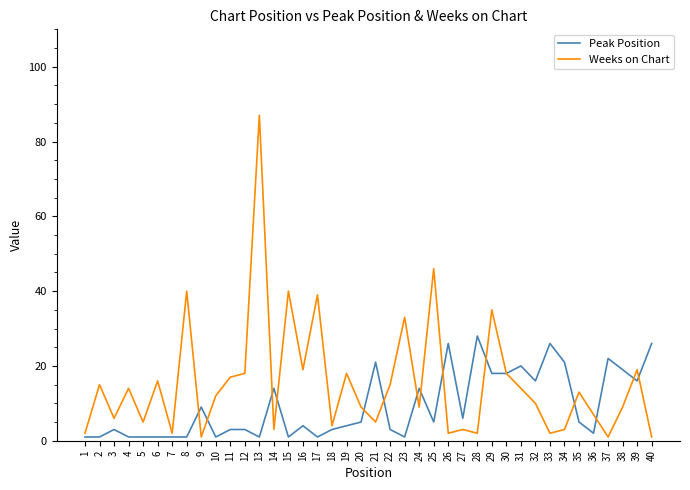

What is the maximum value shown in the chart?

87